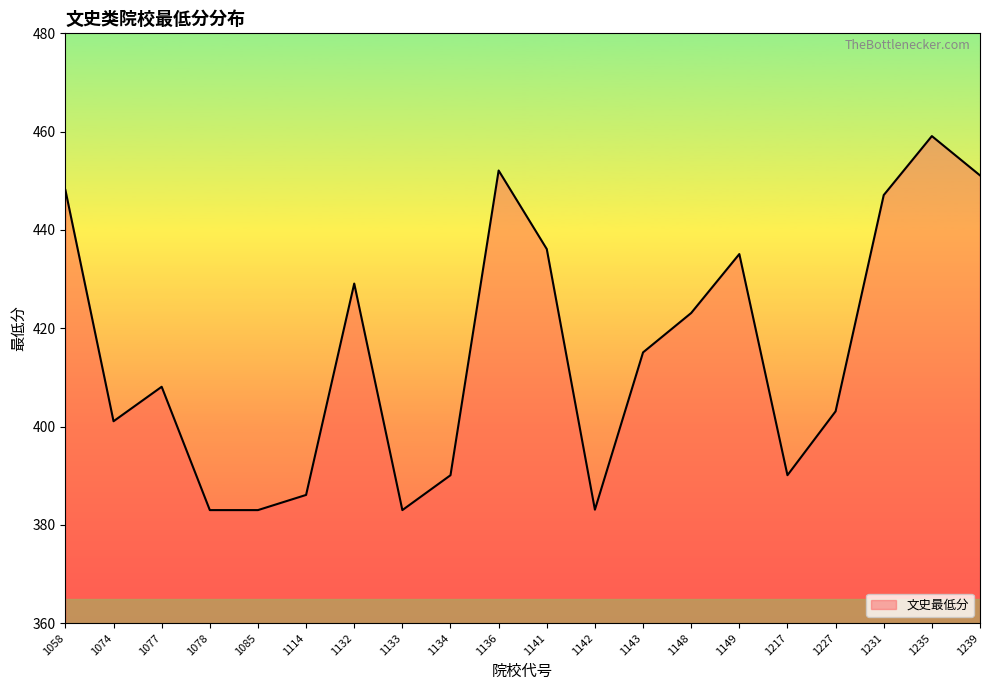

Read the value at 1149.

435.1